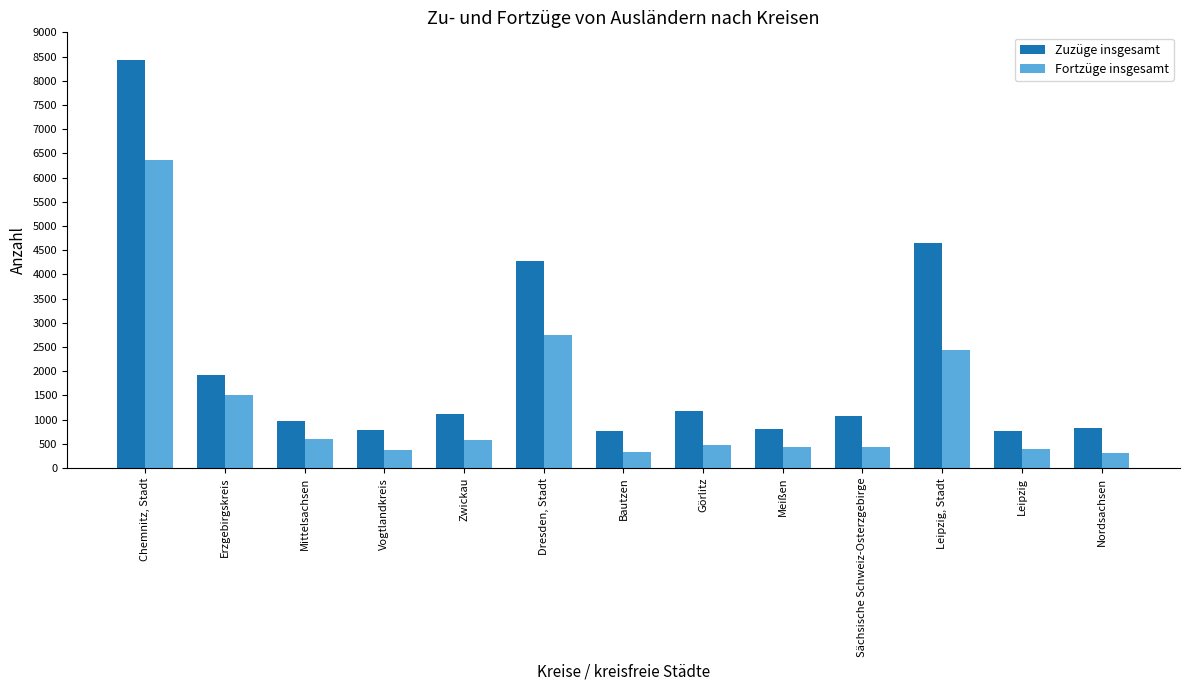

Rank the series by their average value, from lowest to highest.

Fortzüge insgesamt, Zuzüge insgesamt